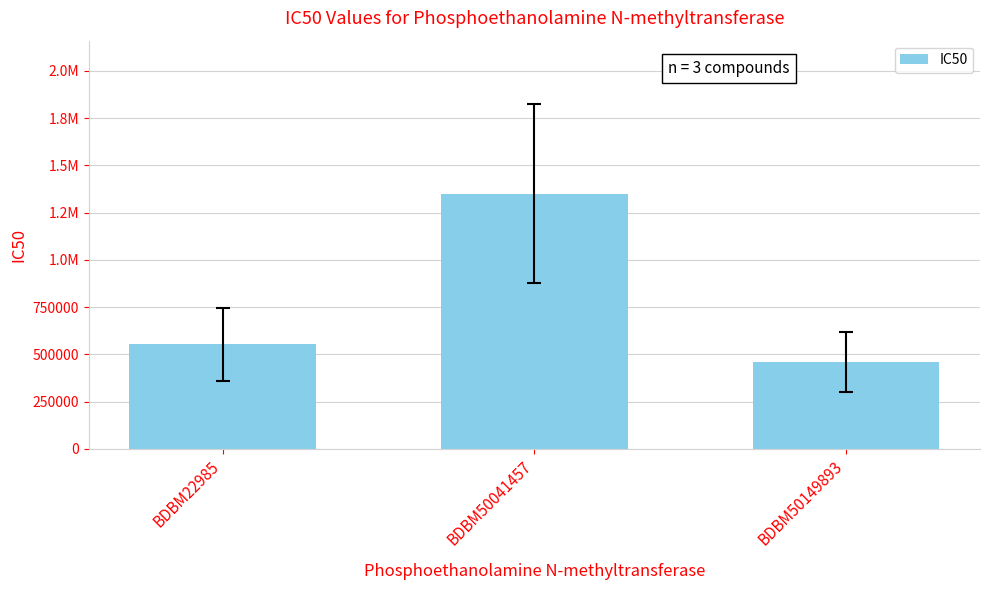

Reading left to right, list all the values displayed in this chart.

BDBM22985=554000	BDBM50041457=1350000	BDBM50149893=460000